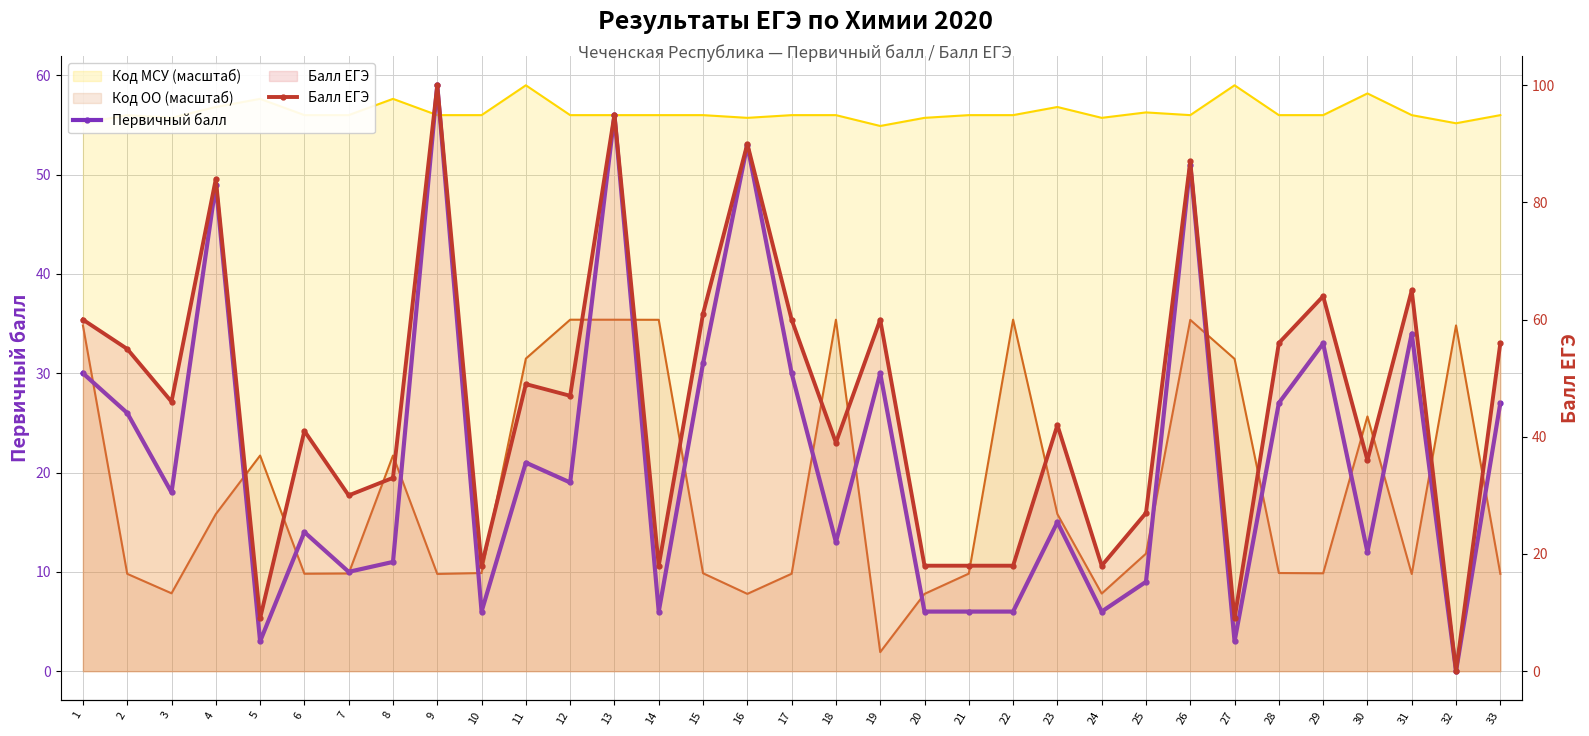

True or false: Балл ЕГЭ and Первичный балл cross at least once.

False